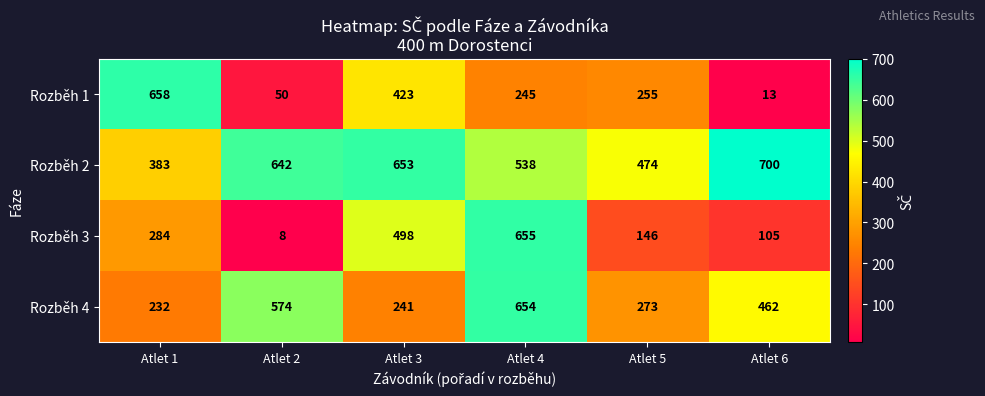

Reading left to right, extract all data points from this chart.

Rozběh 1: Atlet 1=658	Atlet 2=50	Atlet 3=423	Atlet 4=245	Atlet 5=255	Atlet 6=13
Rozběh 2: Atlet 1=383	Atlet 2=642	Atlet 3=653	Atlet 4=538	Atlet 5=474	Atlet 6=700
Rozběh 3: Atlet 1=284	Atlet 2=8	Atlet 3=498	Atlet 4=655	Atlet 5=146	Atlet 6=105
Rozběh 4: Atlet 1=232	Atlet 2=574	Atlet 3=241	Atlet 4=654	Atlet 5=273	Atlet 6=462